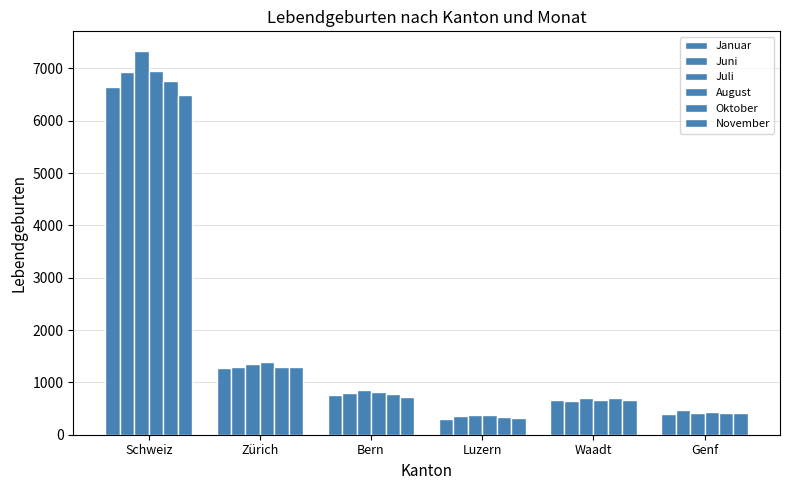

Count the number of data series in this chart.

6